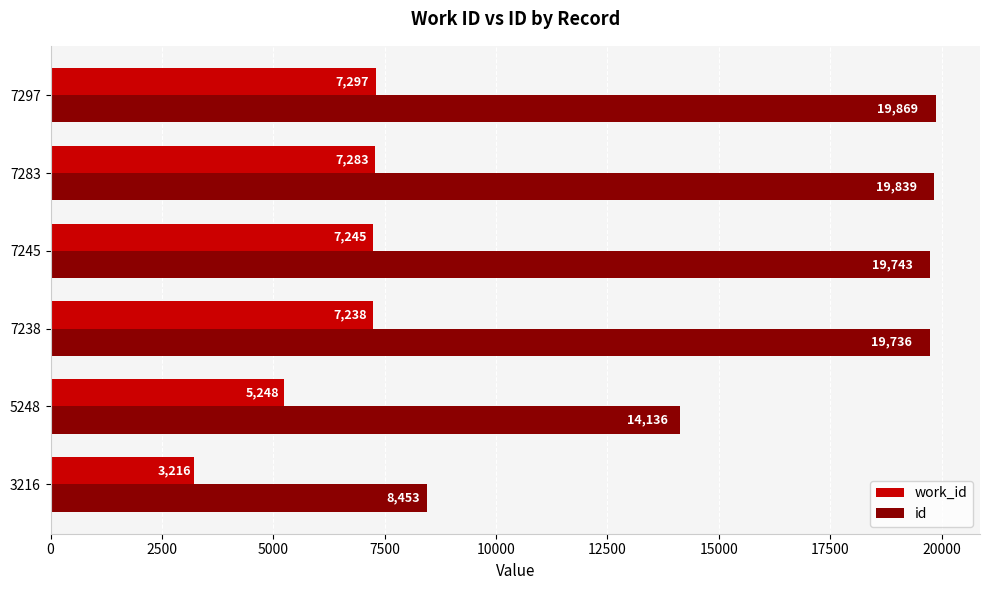

What is the sum of all work_id values?

37527